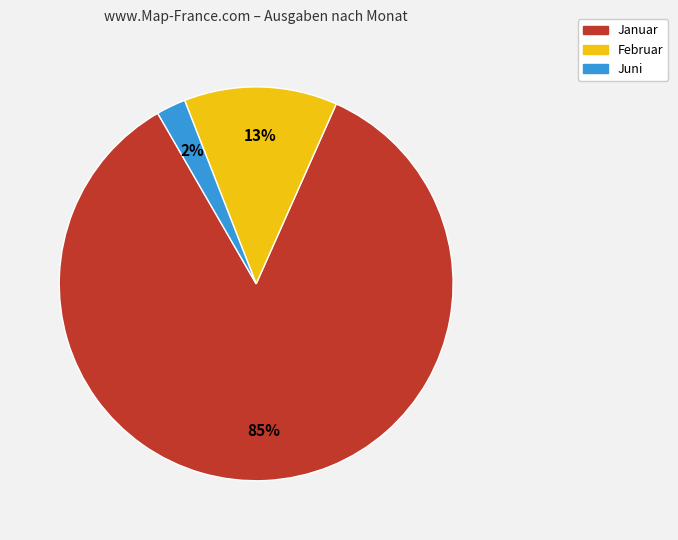

Which category has the biggest portion of the pie?

Januar